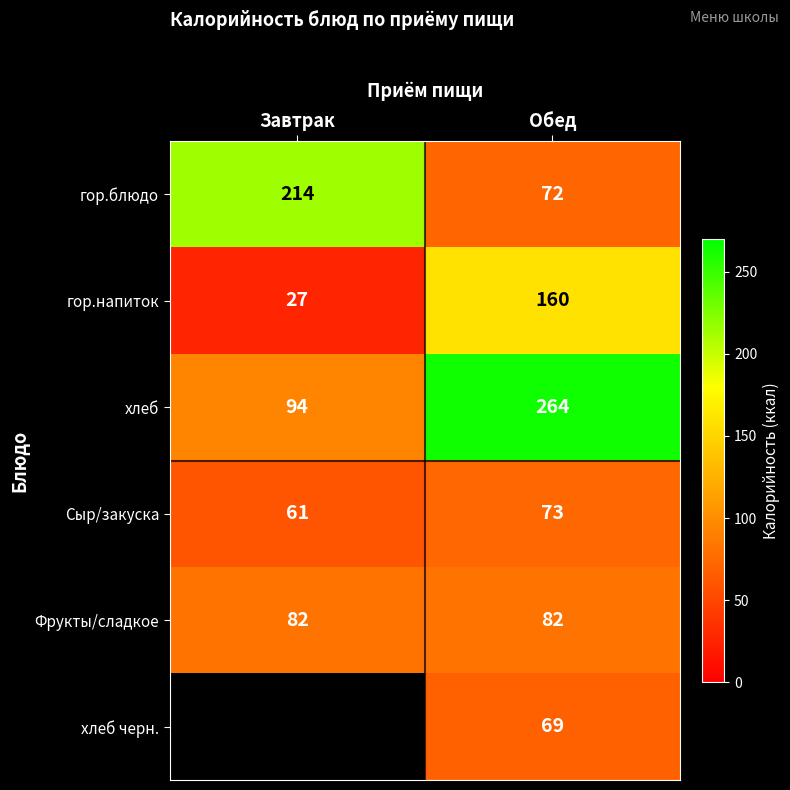

What is the sum of the хлеб values at Завтрак and Обед?

358